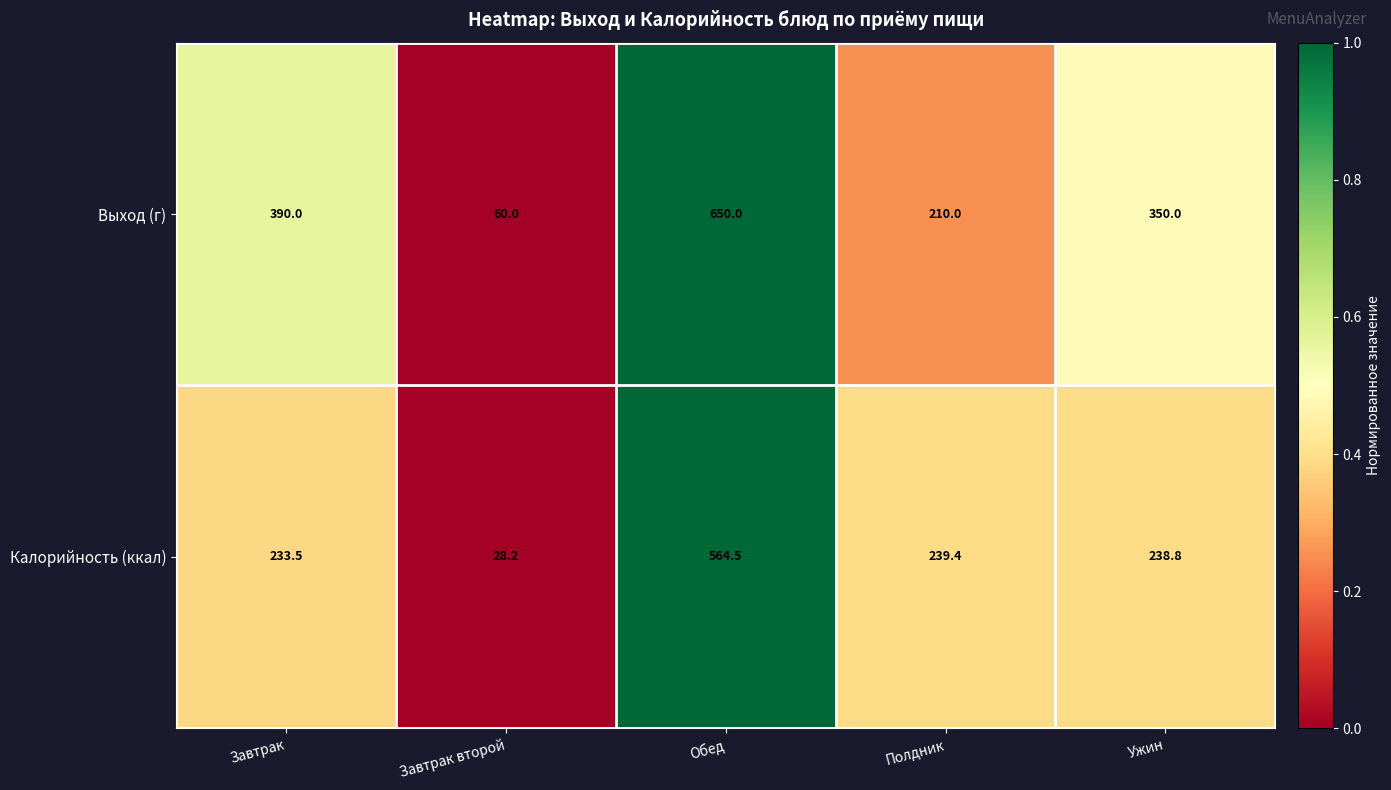

What is the difference between the maximum and second lowest values in the Выход (г) series?

440.0